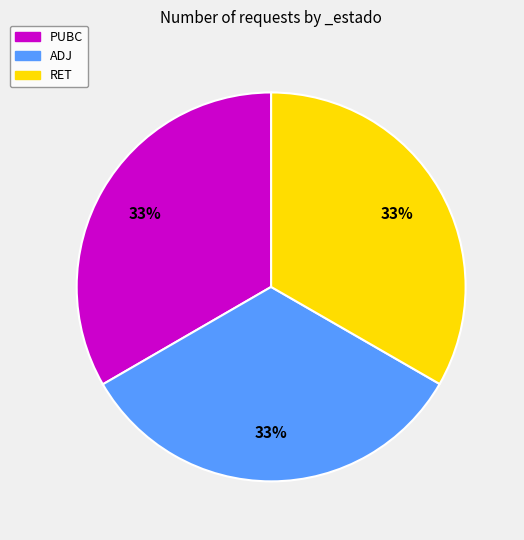

What is the ratio of the value at ADJ to the value at PUBC?

1.0